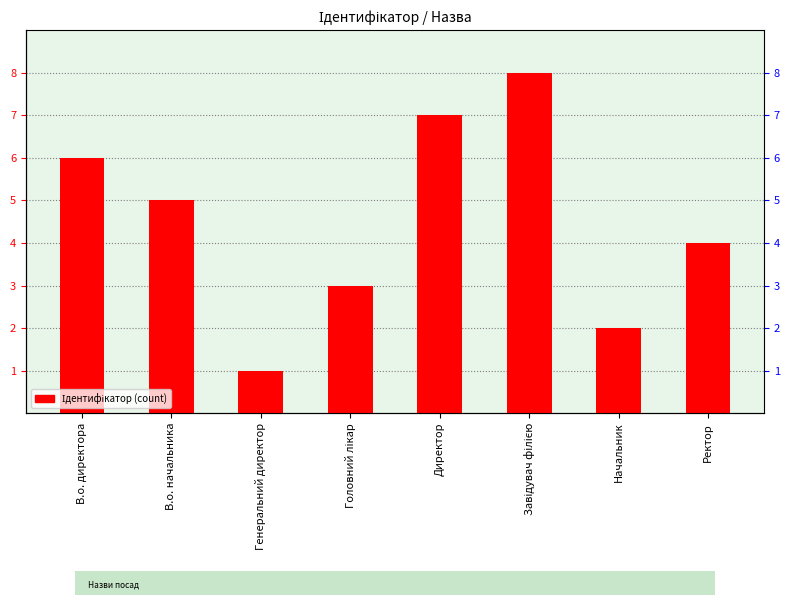

Rank the categories by value from highest to lowest.

Завідувач філією, Директор, В.о. директора, В.о. начальника, Ректор, Головний лікар, Начальник, Генеральний директор